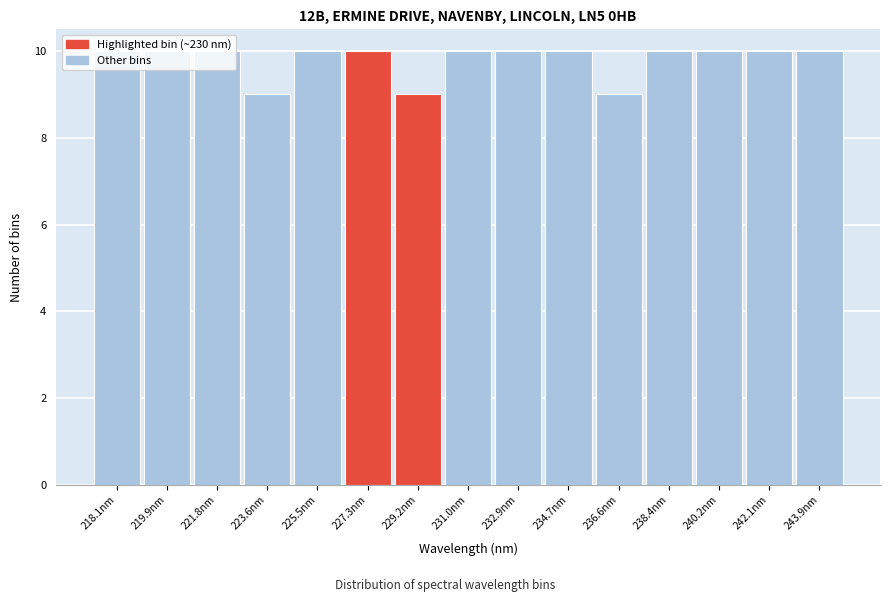

What is the sum of the values at 238.4nm and 231.0nm?

20